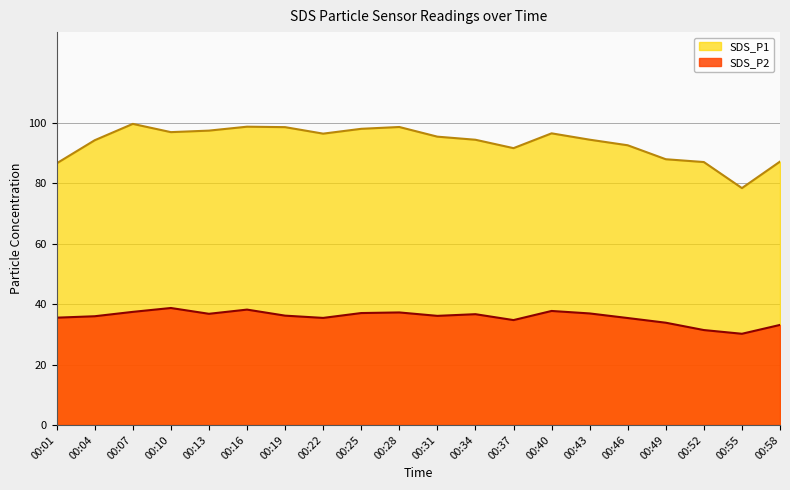

What is the sum of the SDS_P1 values at 00:52 and 00:07?

186.6